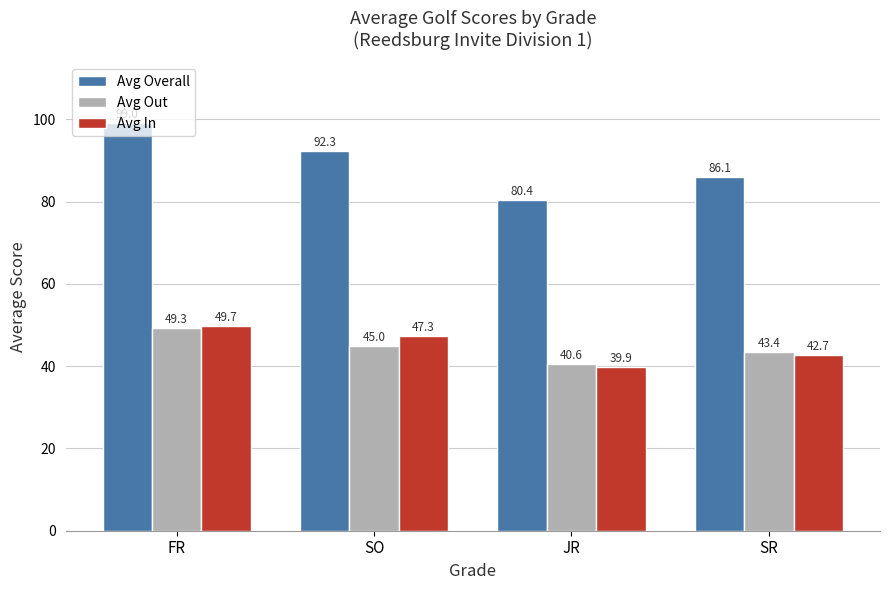

What is the difference between the maximum and minimum values in the Avg Out series?

8.8